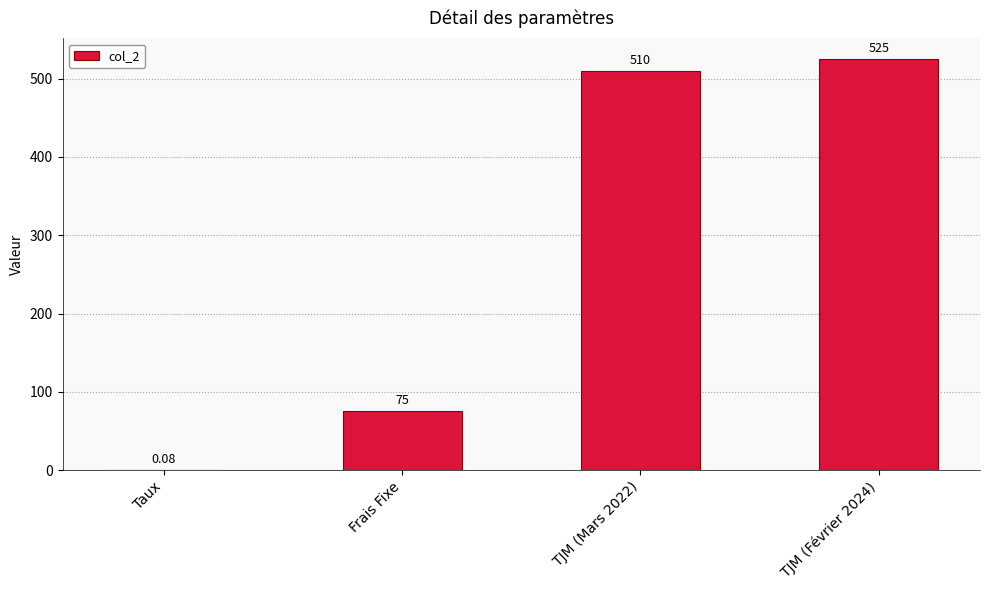

The value at TJM (Février 2024) is 525.0. True or false?

True